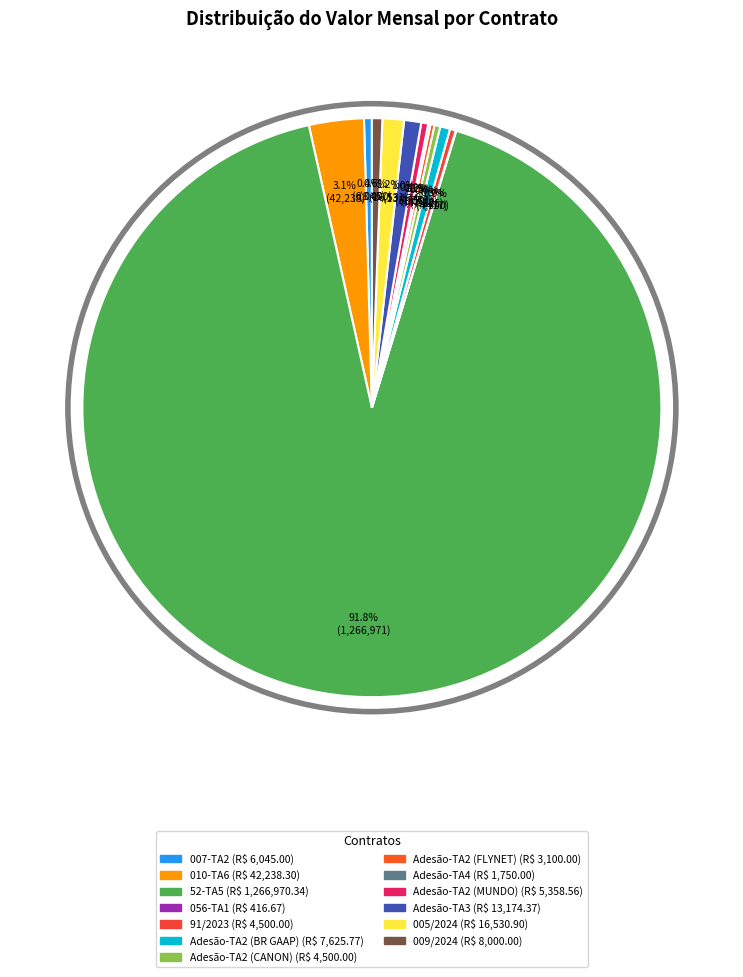

To the nearest percent, what is the difference between the largest and smallest slice percentages?

92%